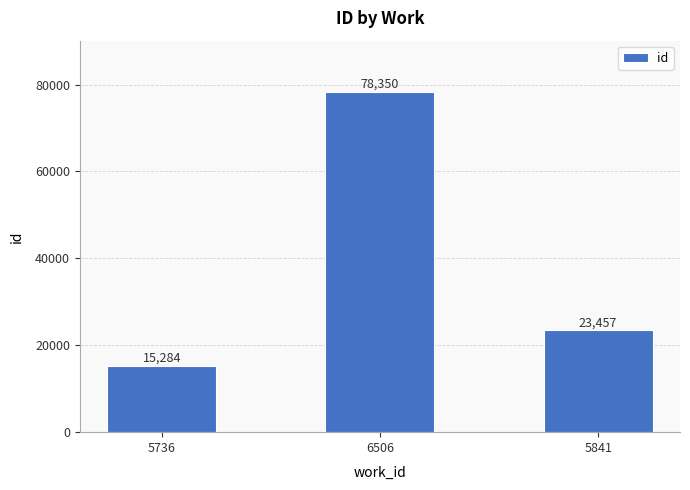

At which label does the data first exceed 23457?

6506